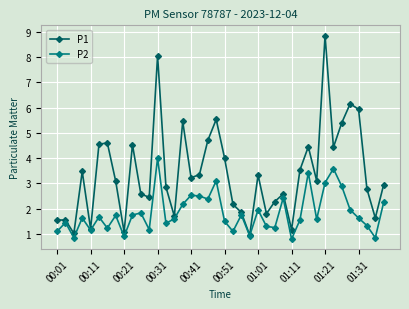

What is the value of the P2 point at the 10th from the left?

1.8